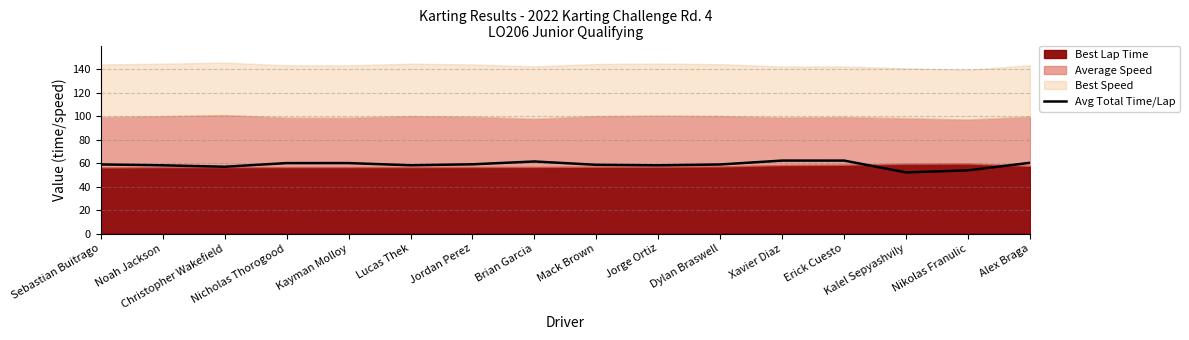

Reading left to right, what are all the values shown in this chart?

Sebastian Buitrago=58.8	Noah Jackson=58.1	Christopher Wakefield=56.8	Nicholas Thorogood=59.9	Kayman Molloy=59.9	Lucas Thek=58.1	Jordan Perez=58.9	Brian Garcia=61.3	Mack Brown=58.5	Jorge Ortiz=58.1	Dylan Braswell=58.8	Xavier Diaz=62.1	Erick Cuesto=62.1	Kalel Sepyashvily=52.0	Nikolas Franulic=53.8	Alex Braga=60.2